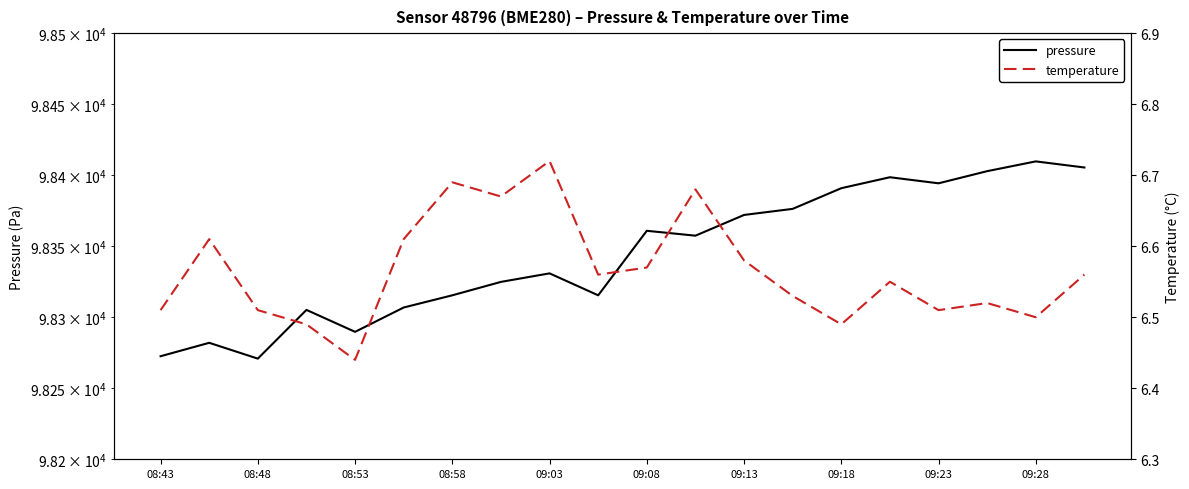

True or false: pressure and temperature intersect in this chart.

False